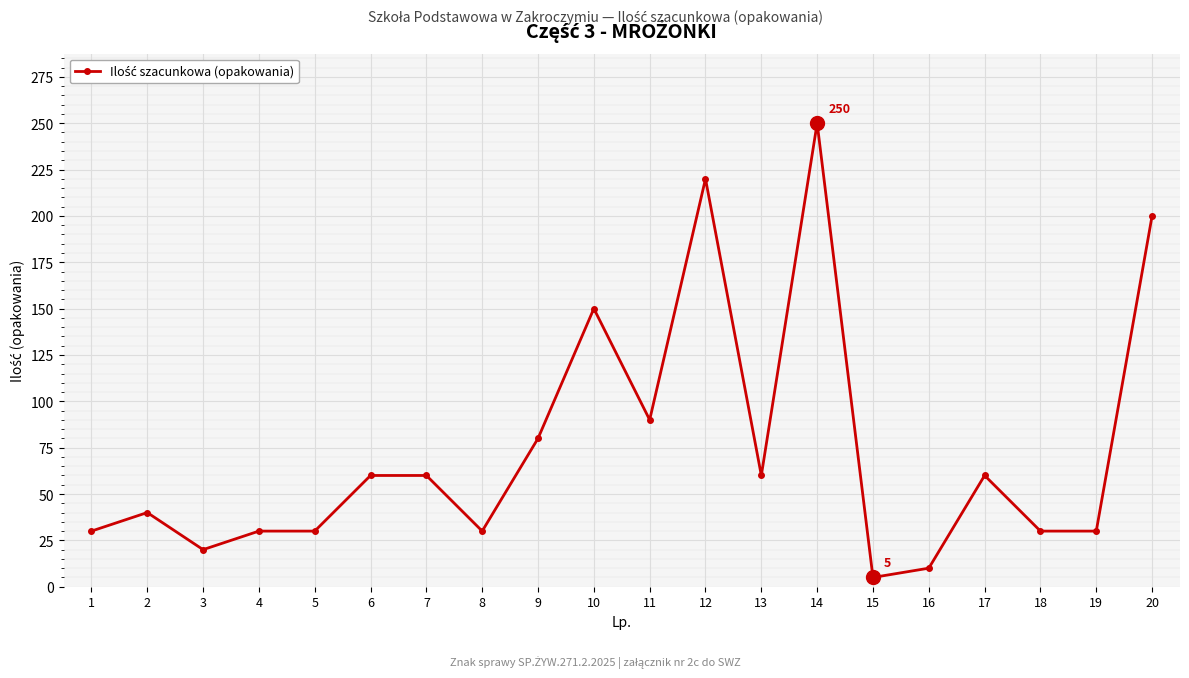

Reading left to right, extract all data points from this chart.

1=30	2=40	3=20	4=30	5=30	6=60	7=60	8=30	9=80	10=150	11=90	12=220	13=60	14=250	15=5	16=10	17=60	18=30	19=30	20=200